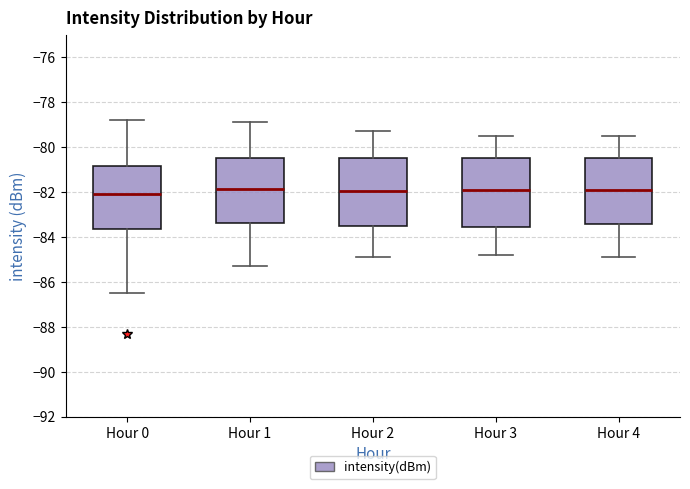

Where does the lower whisker of the box for Hour 2 end on the y-axis? The values are not printed on the chart, so give them approximately, as read against the axis.

-84.8